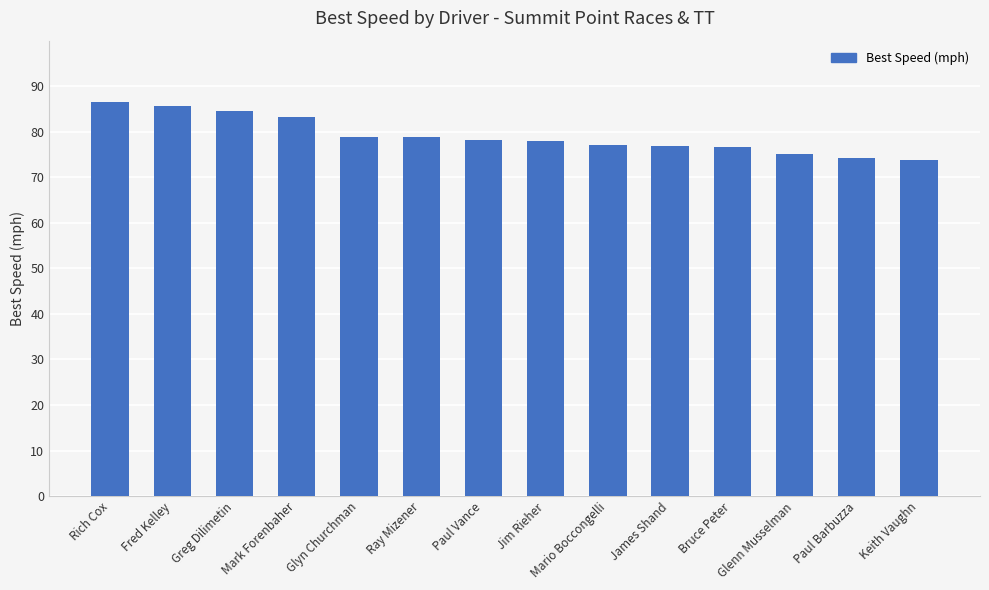

Read the value at Mario Boccongelli.

77.2